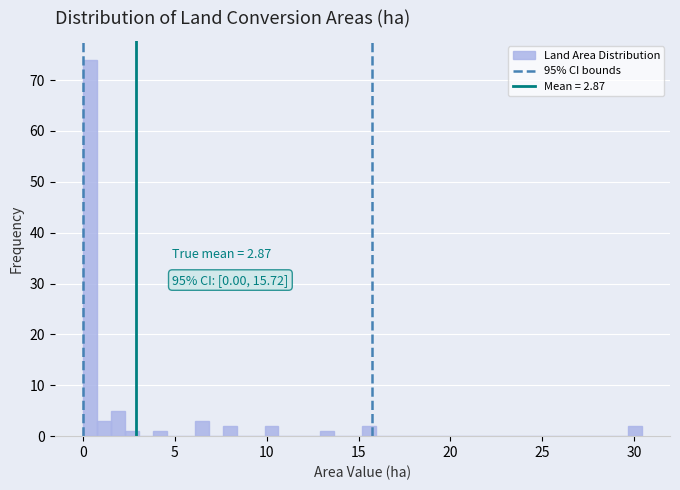

Read against the x-axis, roughly where is the centre of the tallest bar?

0.5